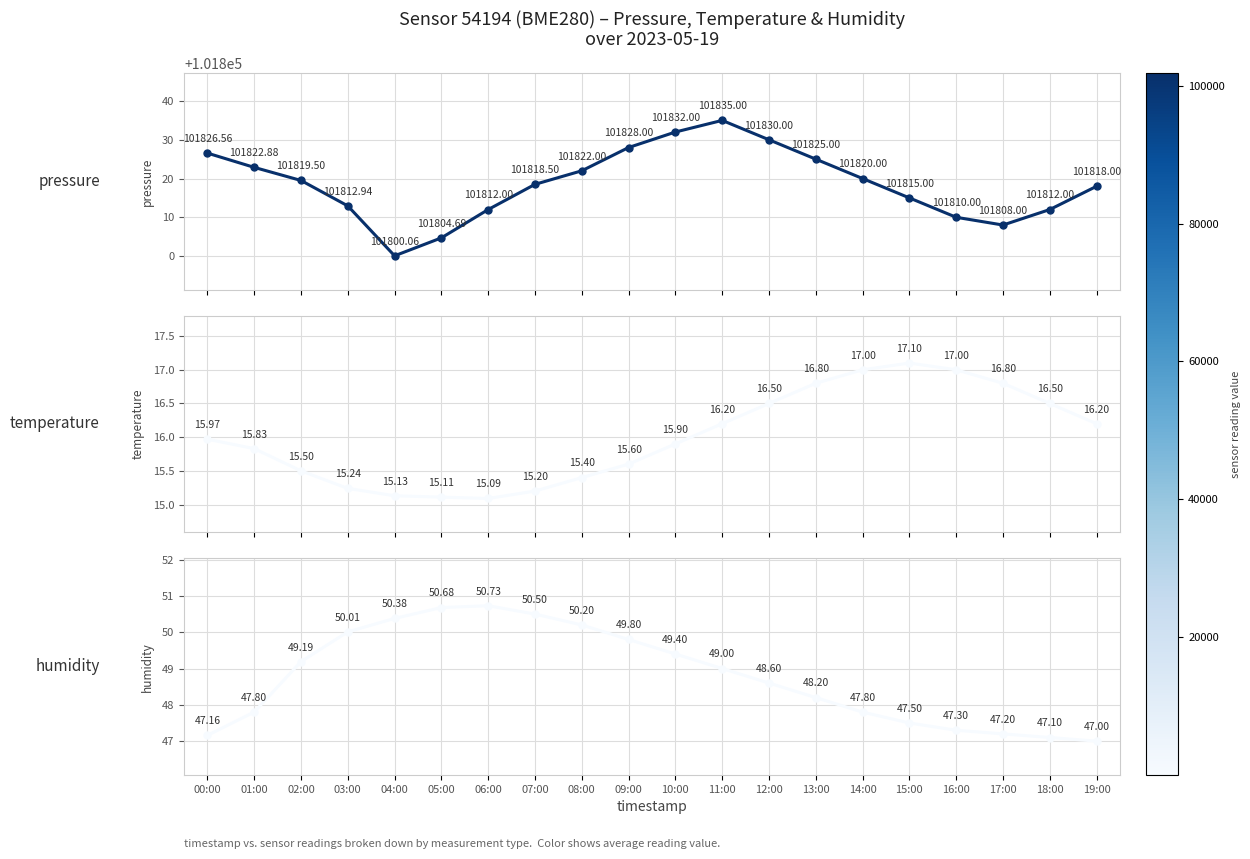

True or false: temperature and humidity intersect in this chart.

False